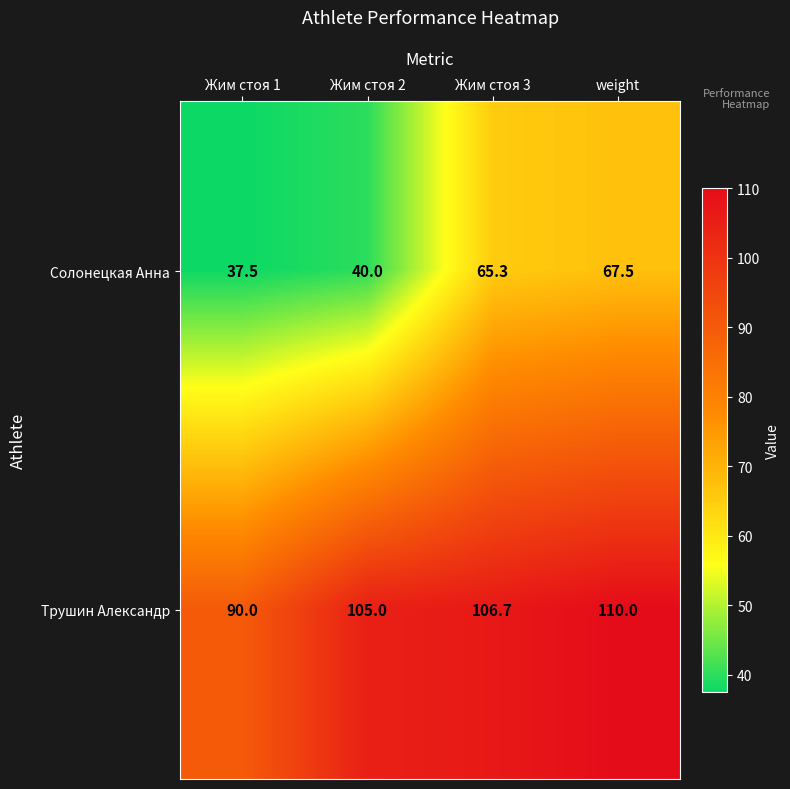

Rank the series by their average value, from highest to lowest.

Трушин Александр, Солонецкая Анна